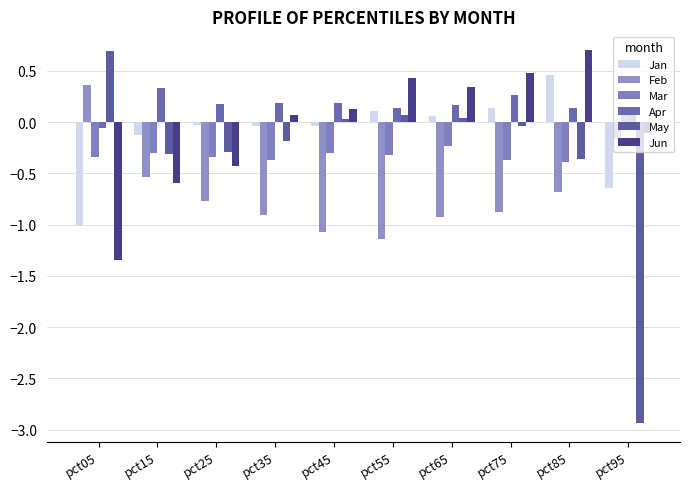

At which category is the sum across all series the highest?

pct85